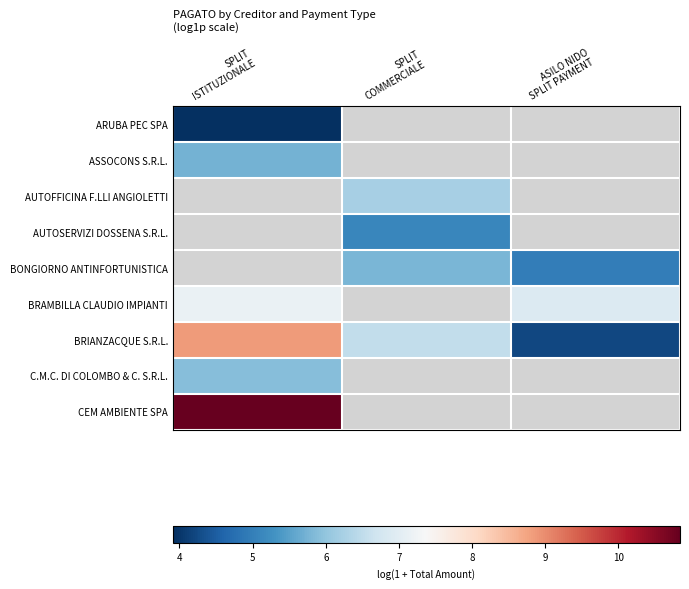

Which series has the largest range (max minus min)?

BRIANZACQUE S.R.L.